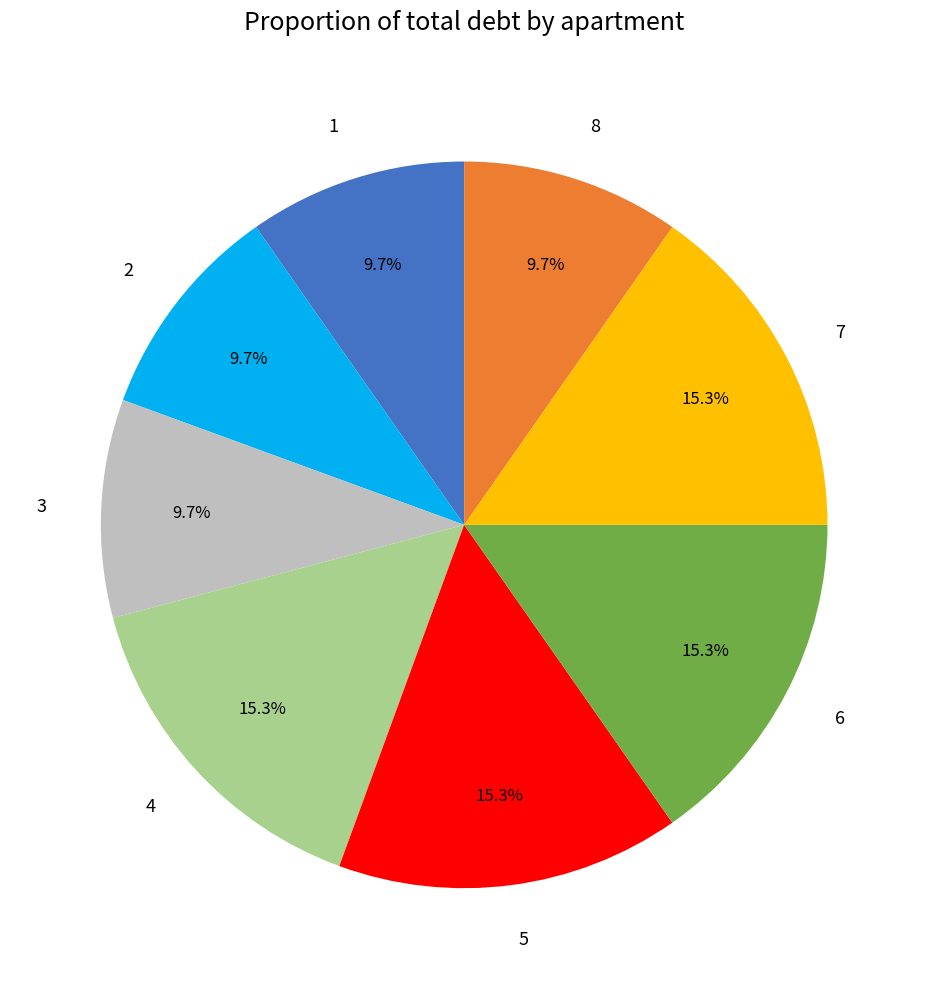

How many segments does this pie chart have?

8